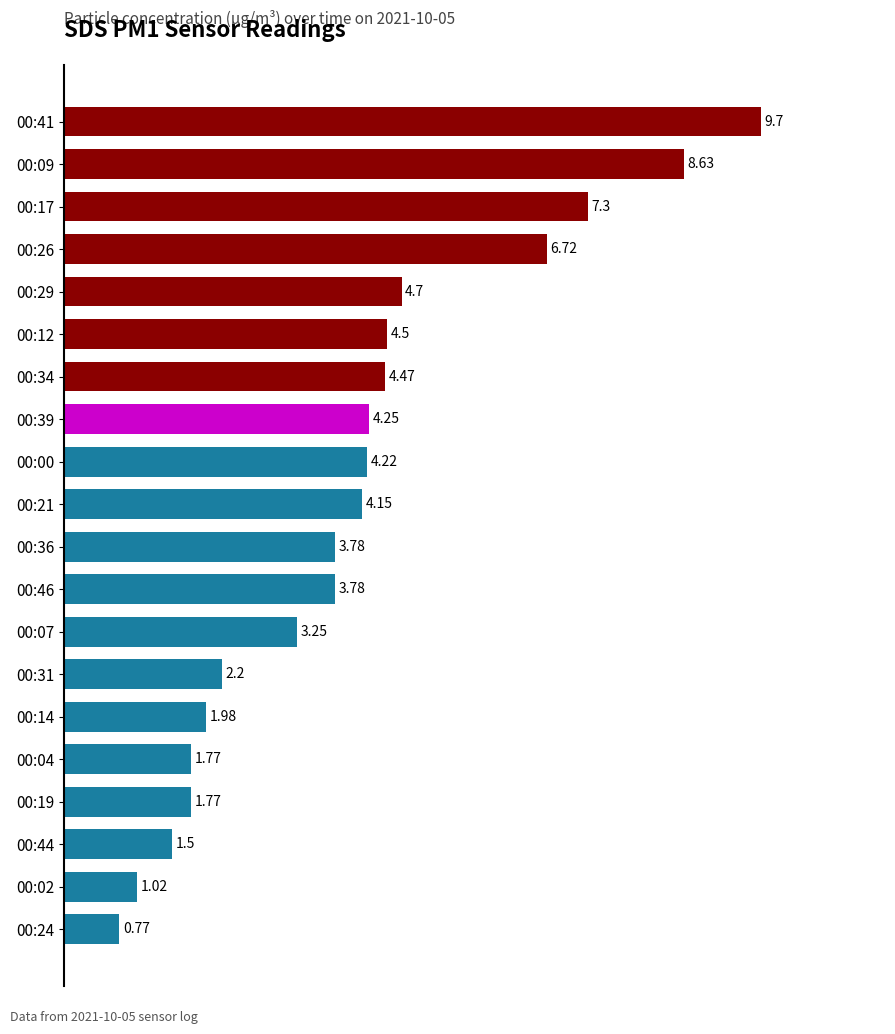

What is the difference between the maximum and second lowest values?

8.7